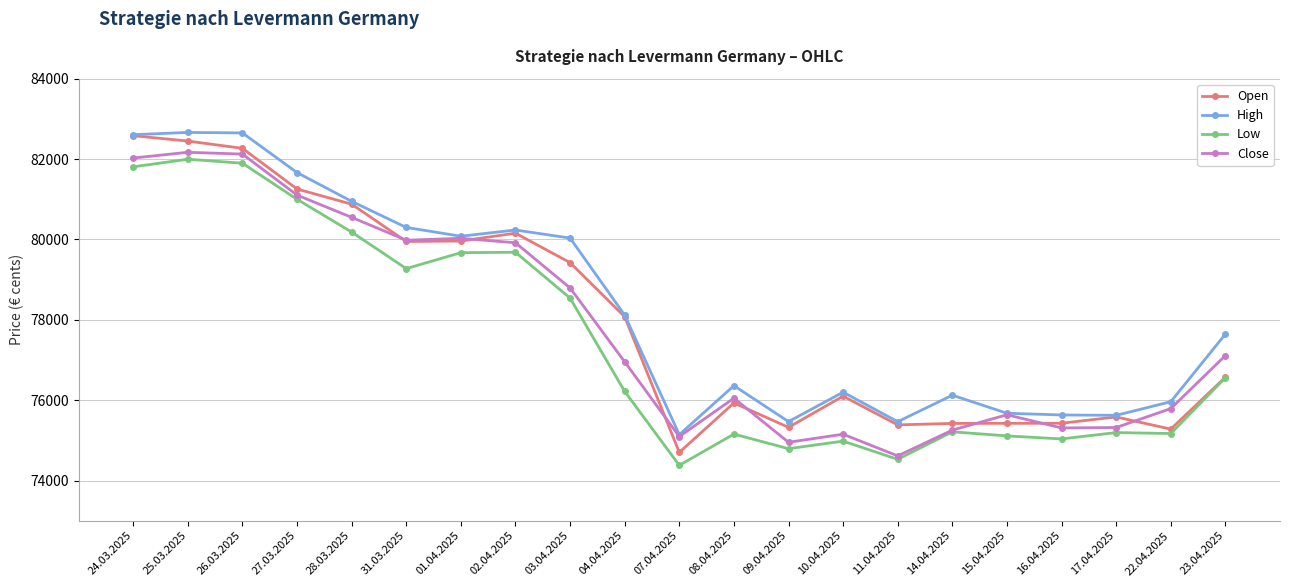

What is the minimum value for Open?

74700